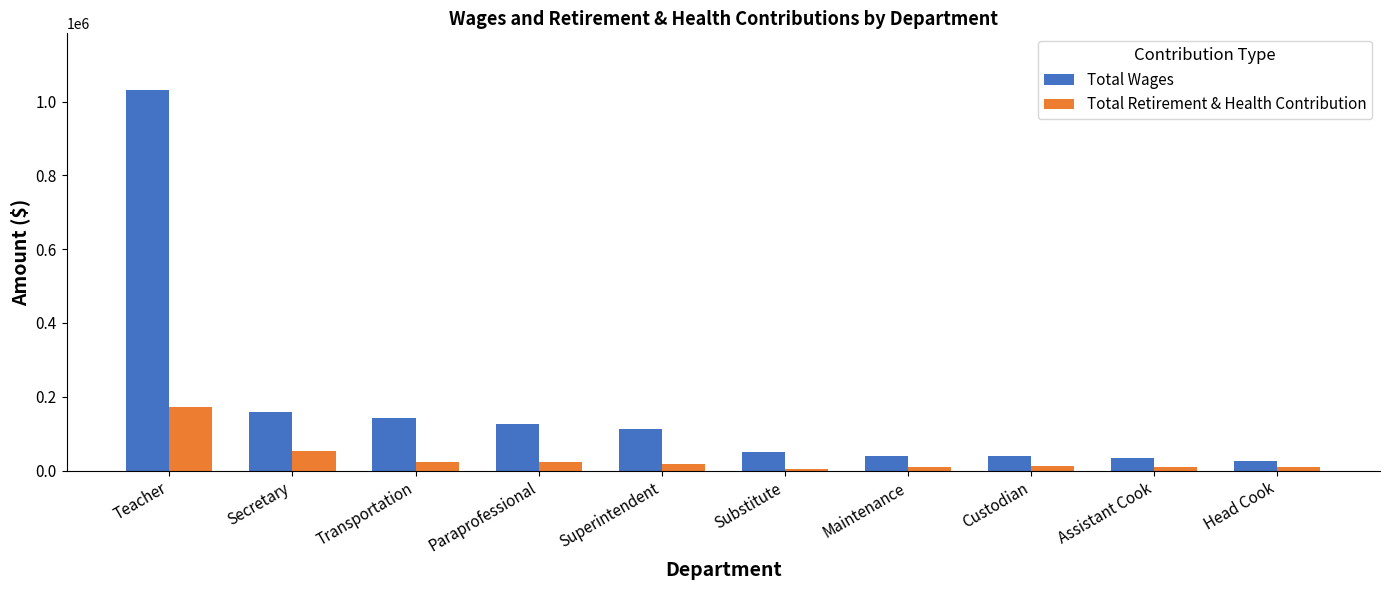

What is the sum of all Total Wages values?

1762346